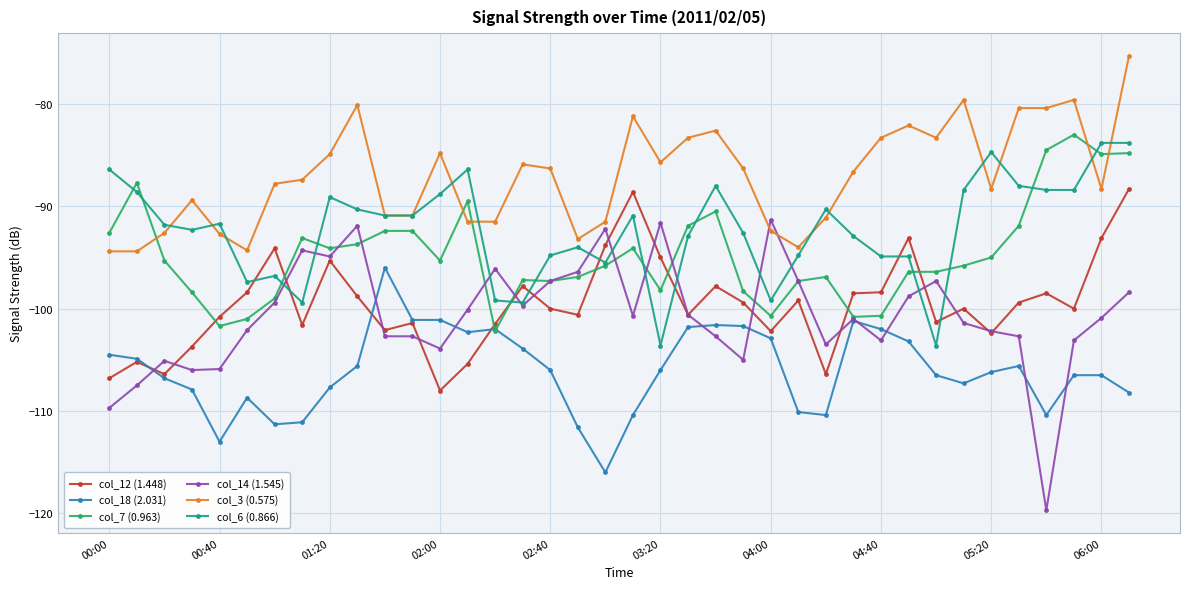

Which series has the widest spread of values?

col_14 (1.545)